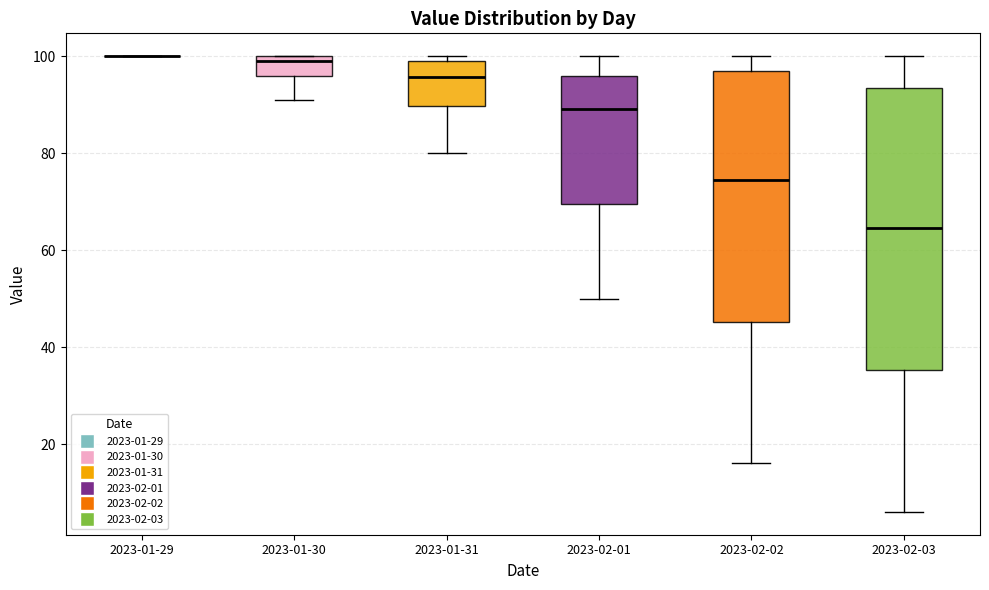

Comparing the boxes themselves (not the whiskers), which one is the tallest?

2023-02-03